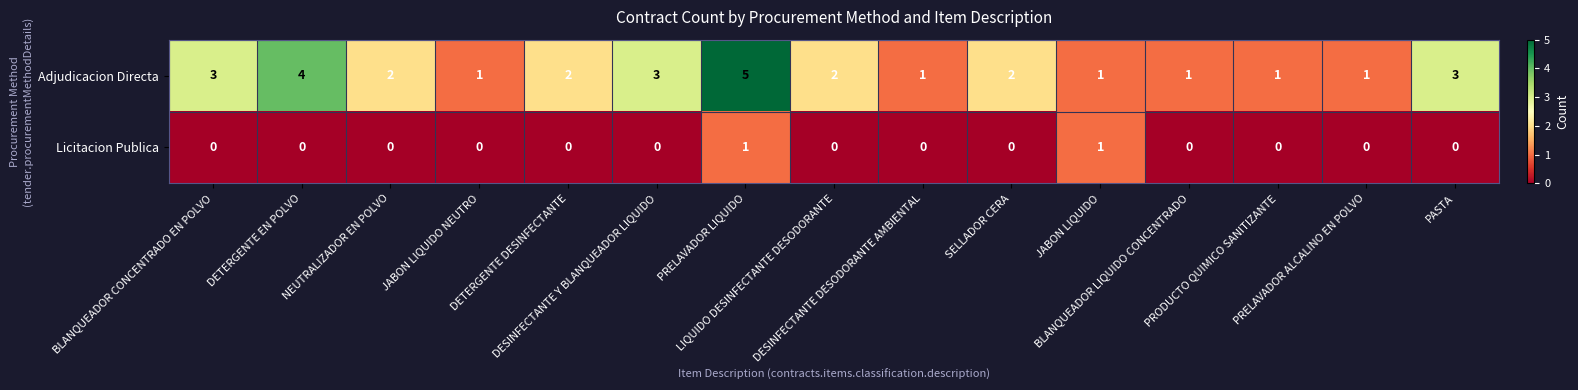

At how many categories does at least one series exceed 0?

15